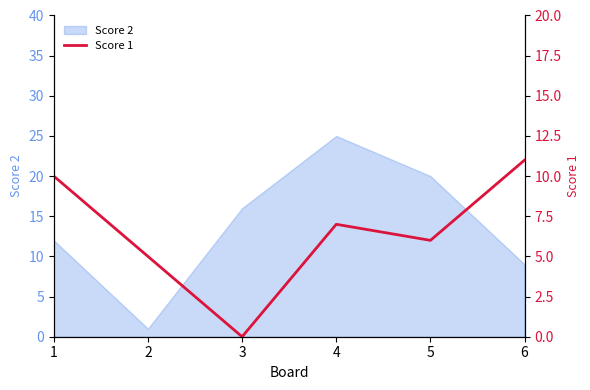

What is the value of the 6th point from the left?

11